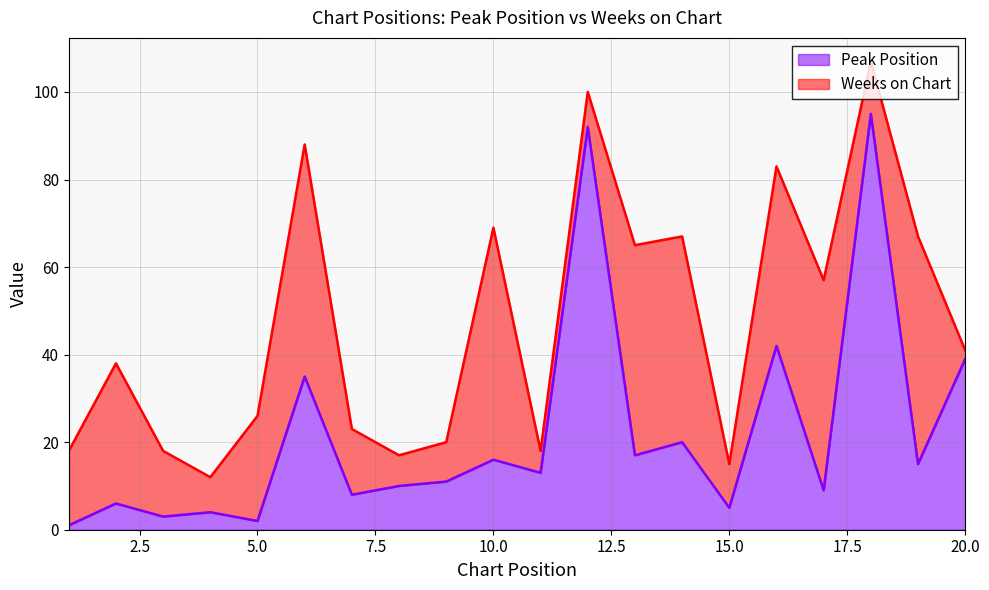

Where does the data first go above 13?

6